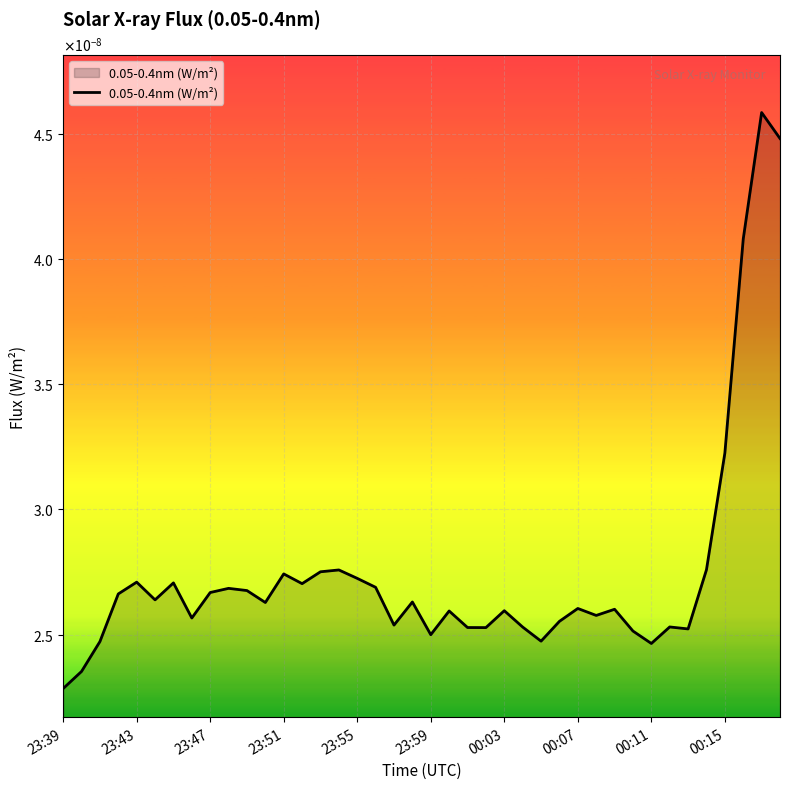

Where is the data nearest to the value 0?

23:39